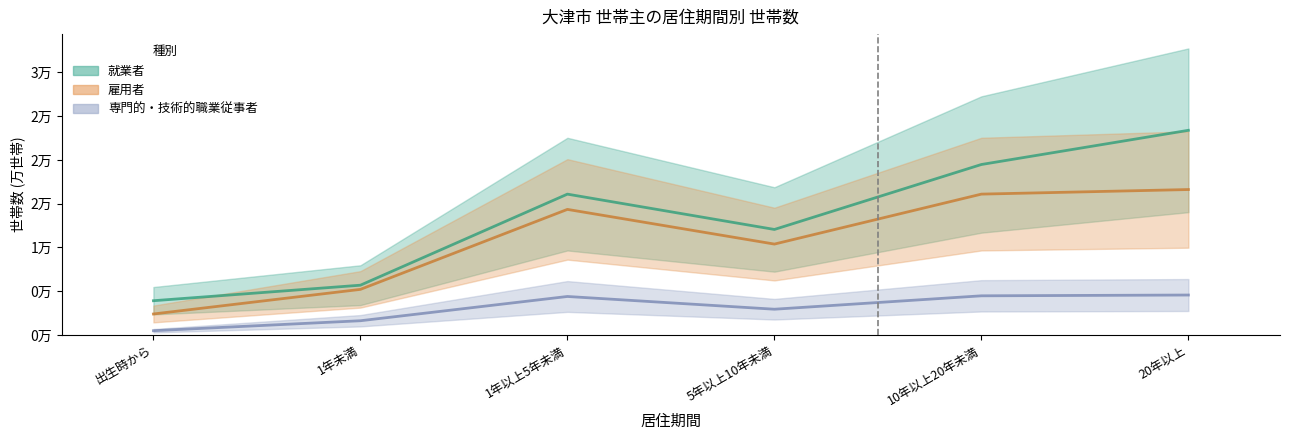

Where is 雇用者 nearest to the value 9506?

5年以上10年未満